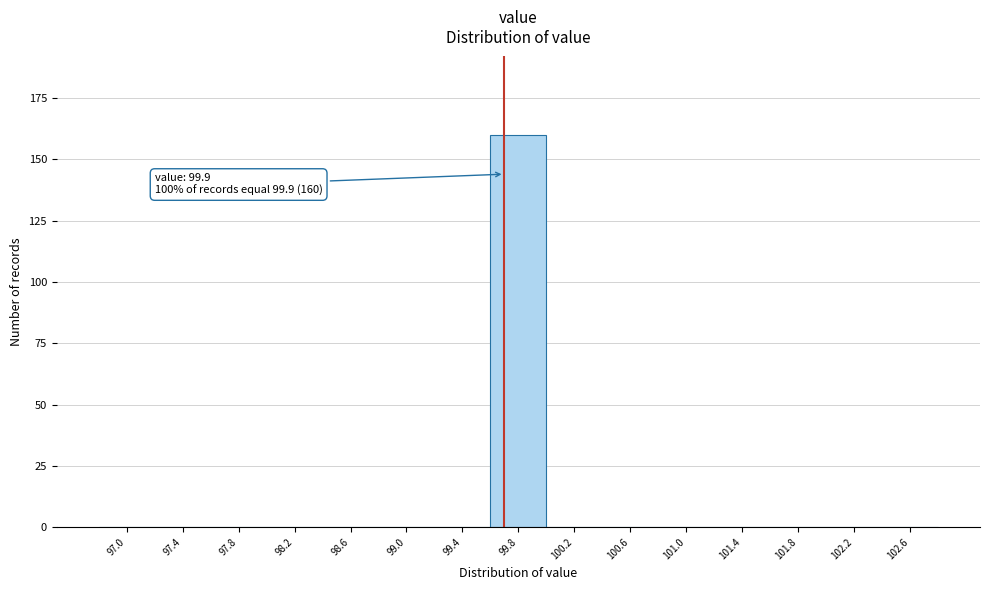

Reading left to right, what are all the values shown in this chart?

97.0=0	97.4=0	97.8=0	98.2=0	98.6=0	99.0=0	99.4=0	99.8=160	100.2=0	100.6=0	101.0=0	101.4=0	101.8=0	102.2=0	102.6=0